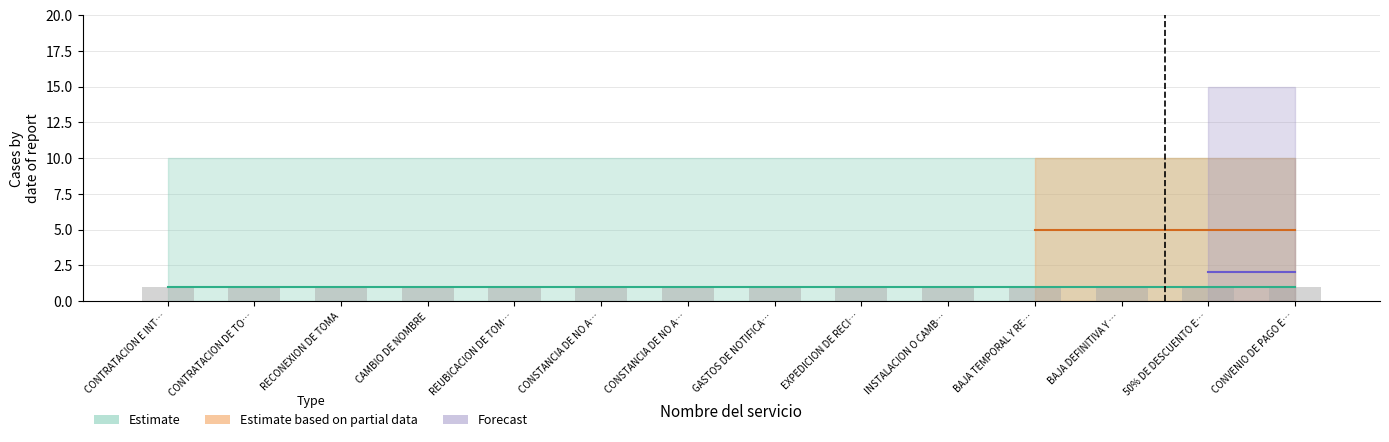

What is the difference between the highest and lowest values at CONTRATACION DE TOMA DE DRENAJE?

9